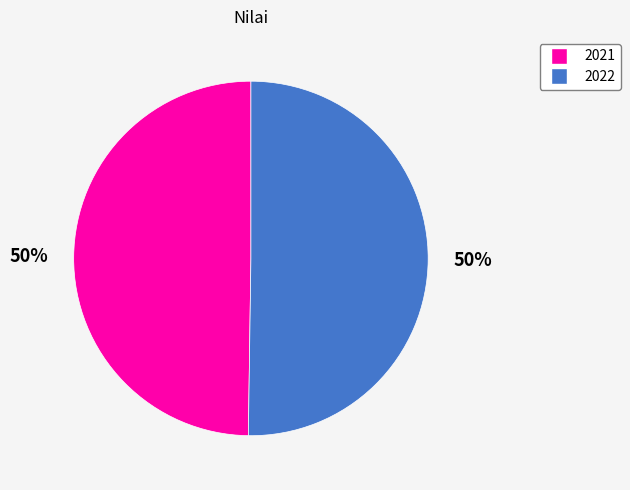

To the nearest percent, what is the combined percentage of 2022 and 2021?

100%